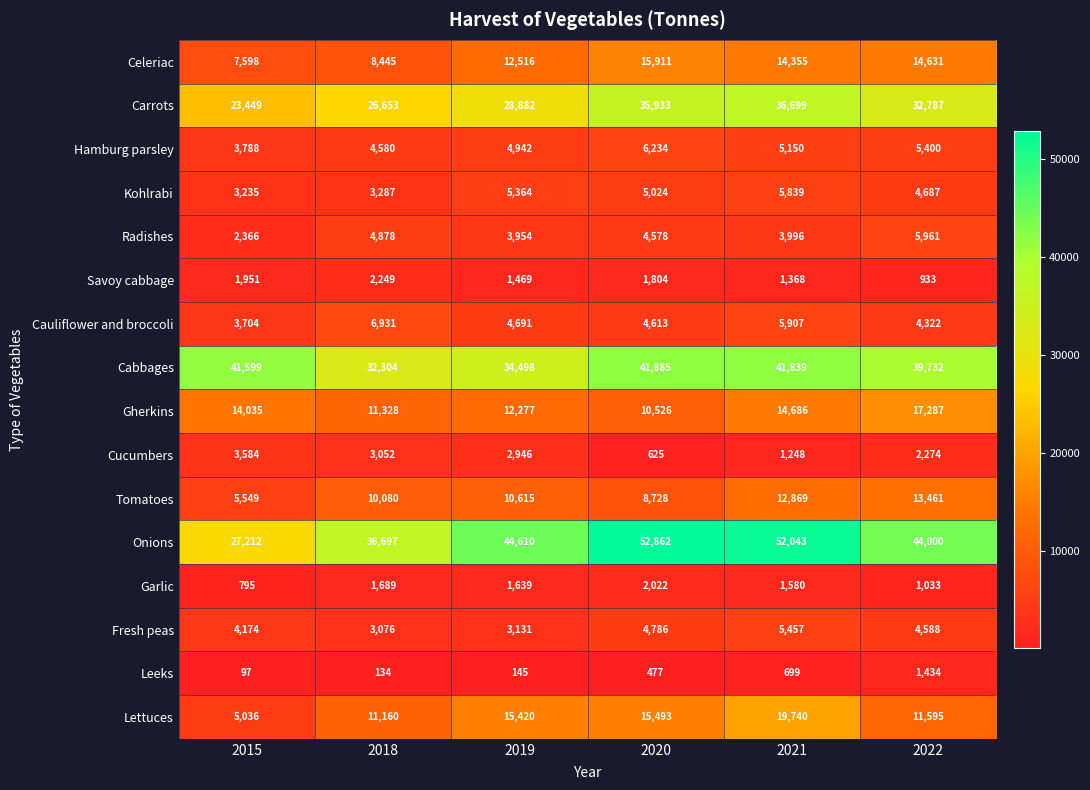

What is the sum of the Leeks values at 2015 and 2022?

1531